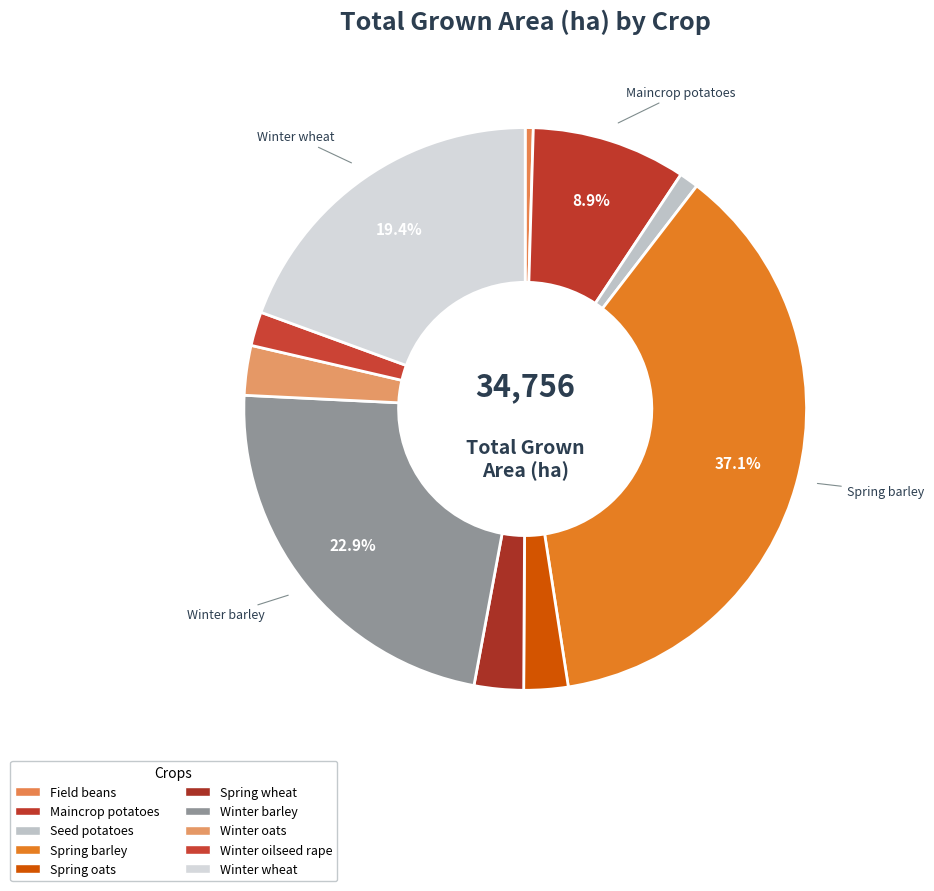

What percentage is the Spring wheat slice, to the nearest percent?

3%